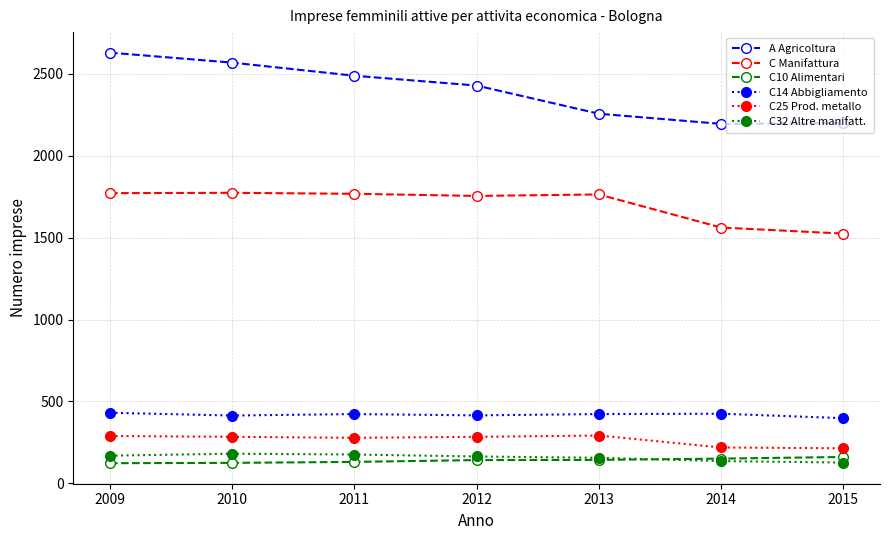

What is the smallest value displayed?

123